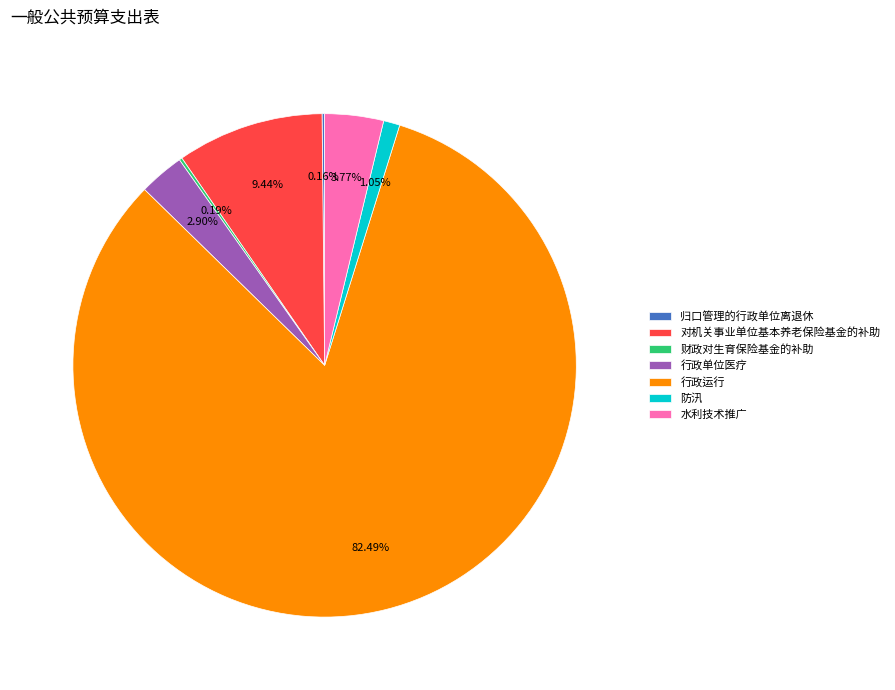

Combined, do 行政运行 and 水利技术推广 account for over 50%?

Yes